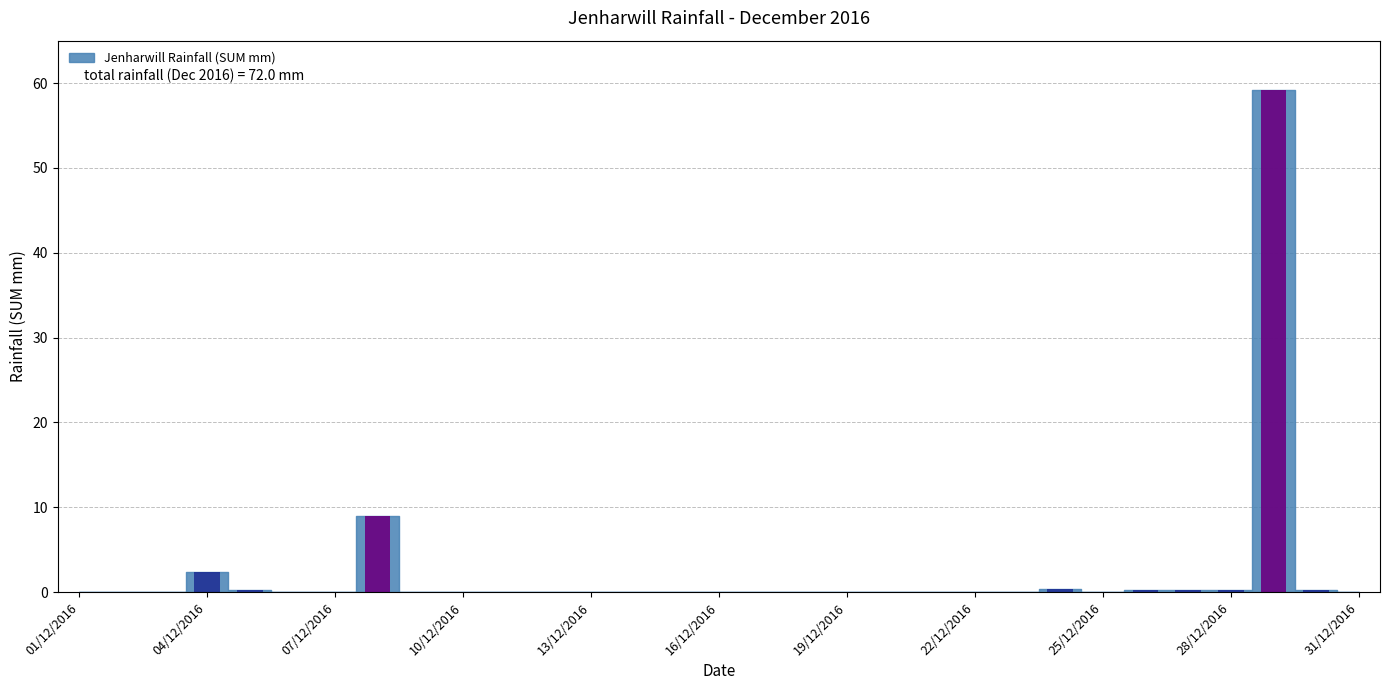

Does the chart contain stacked bars?

No